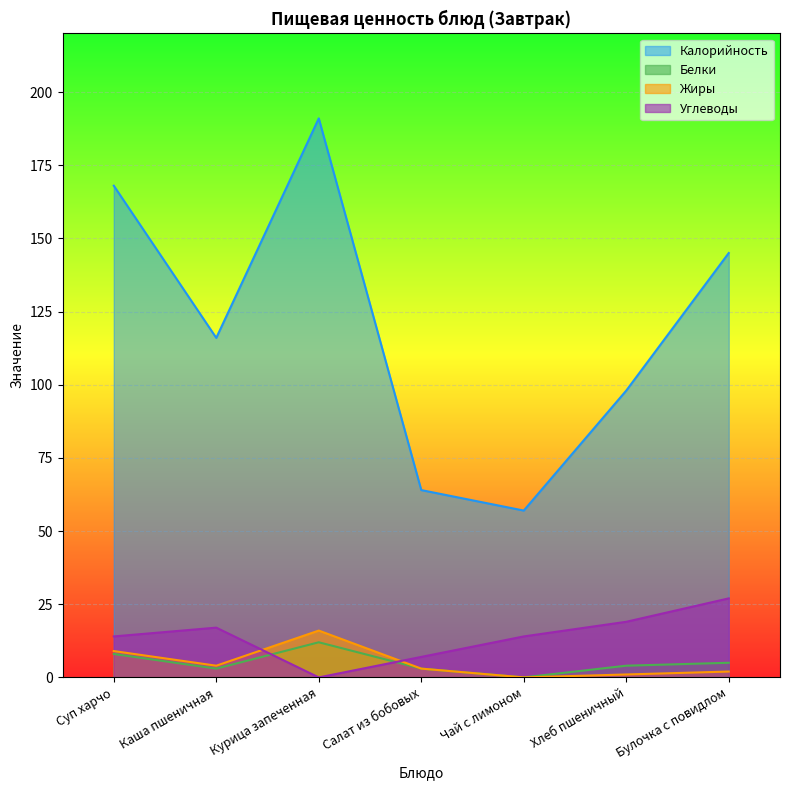

What is the label of the 6th point from the left?

Хлеб пшеничный